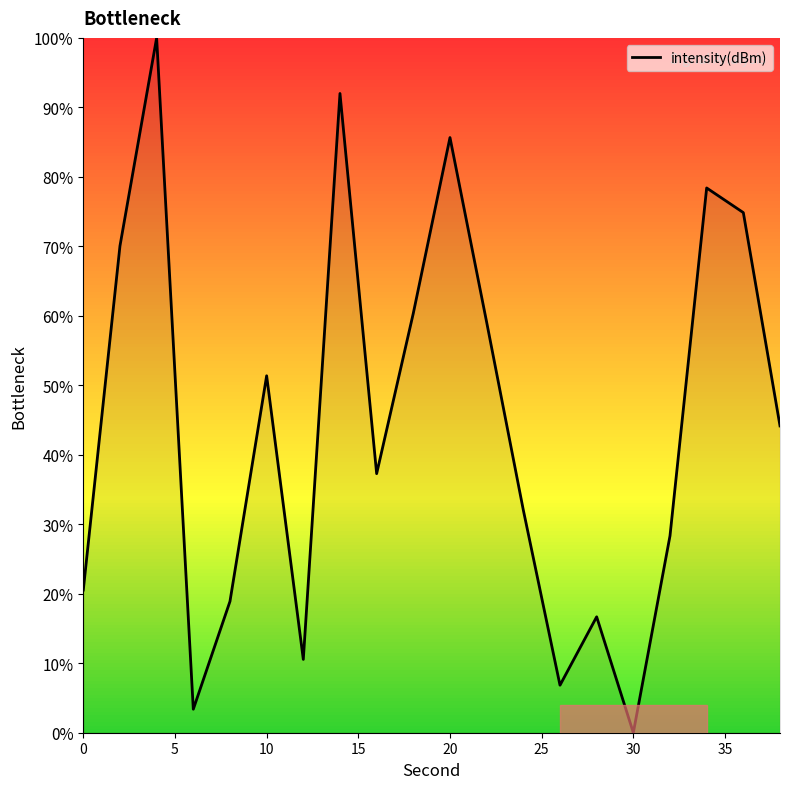

What is the greatest value displayed?

100.0